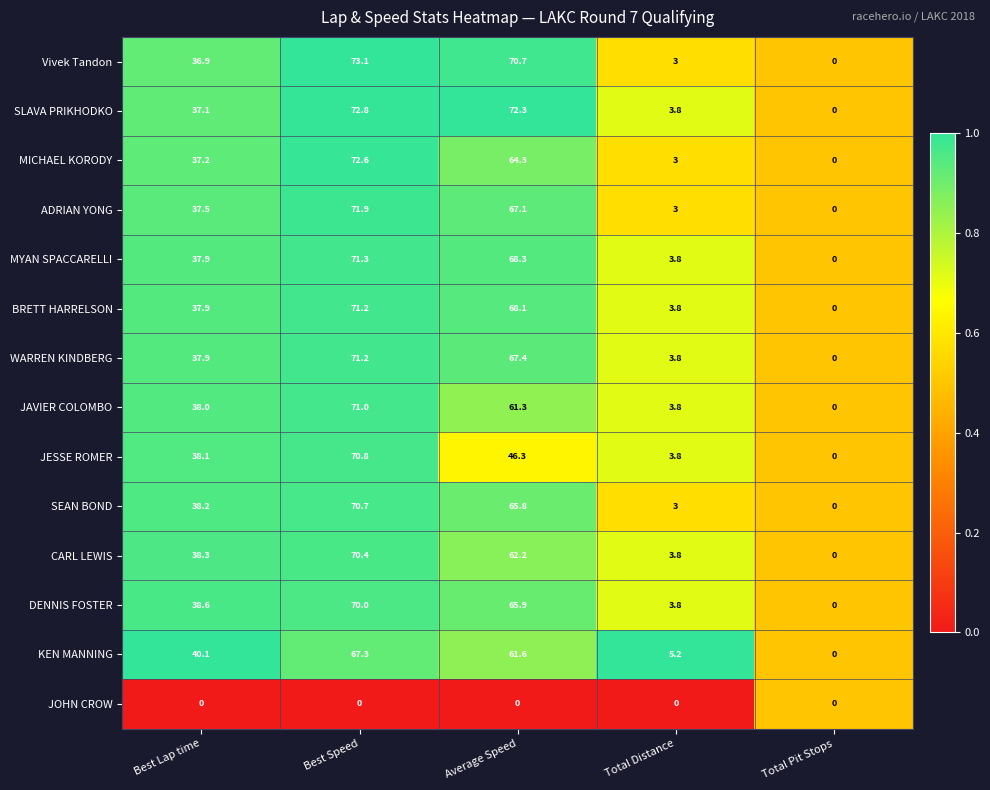

True or false: JESSE ROMER has a value of 38.1 at Best Lap time.

True